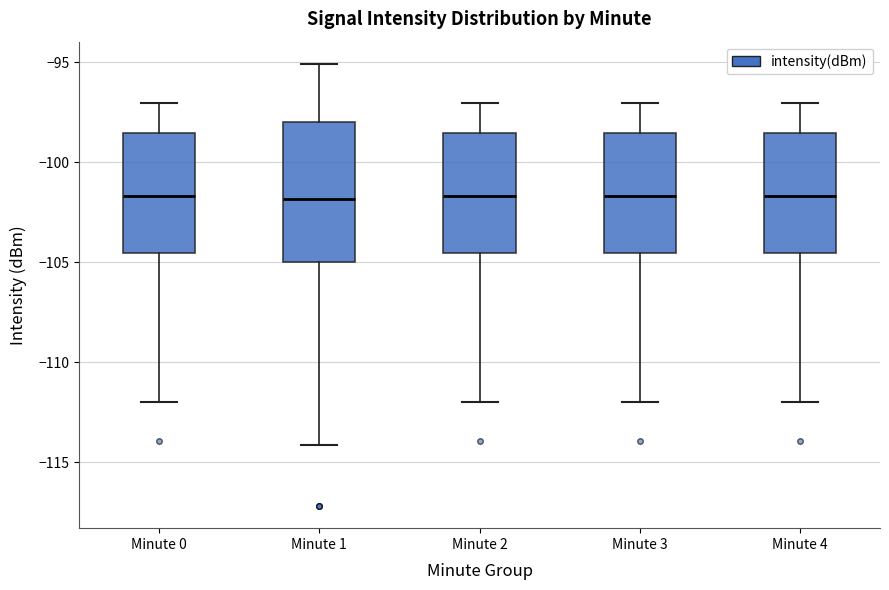

Which box is the tallest, from its lower edge to its upper edge?

Minute 1